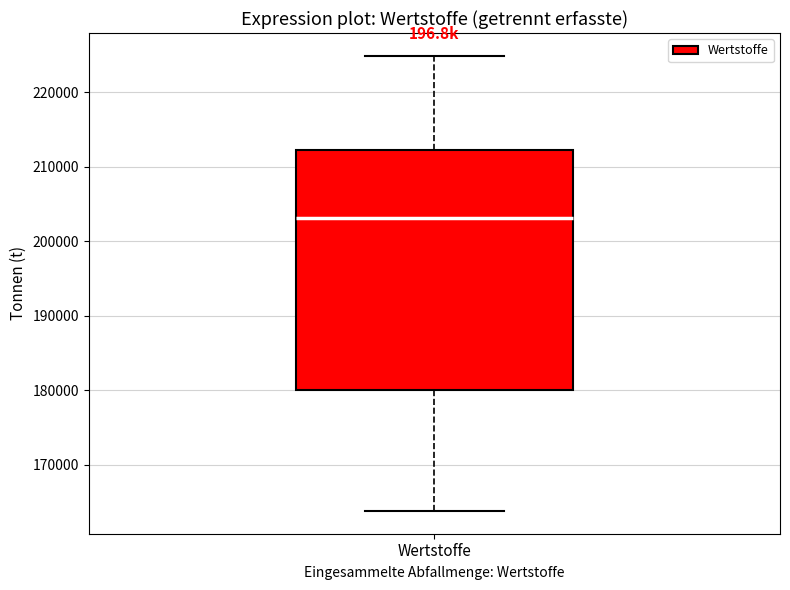

Read this box plot against the y-axis: the position of the median line, the range covered by the box, and the ends of both whiskers. The values are not printed on the chart, so give them approximately, as read against the axis.

median 203000, box 180000 to 212000, whiskers 164000 to 225000